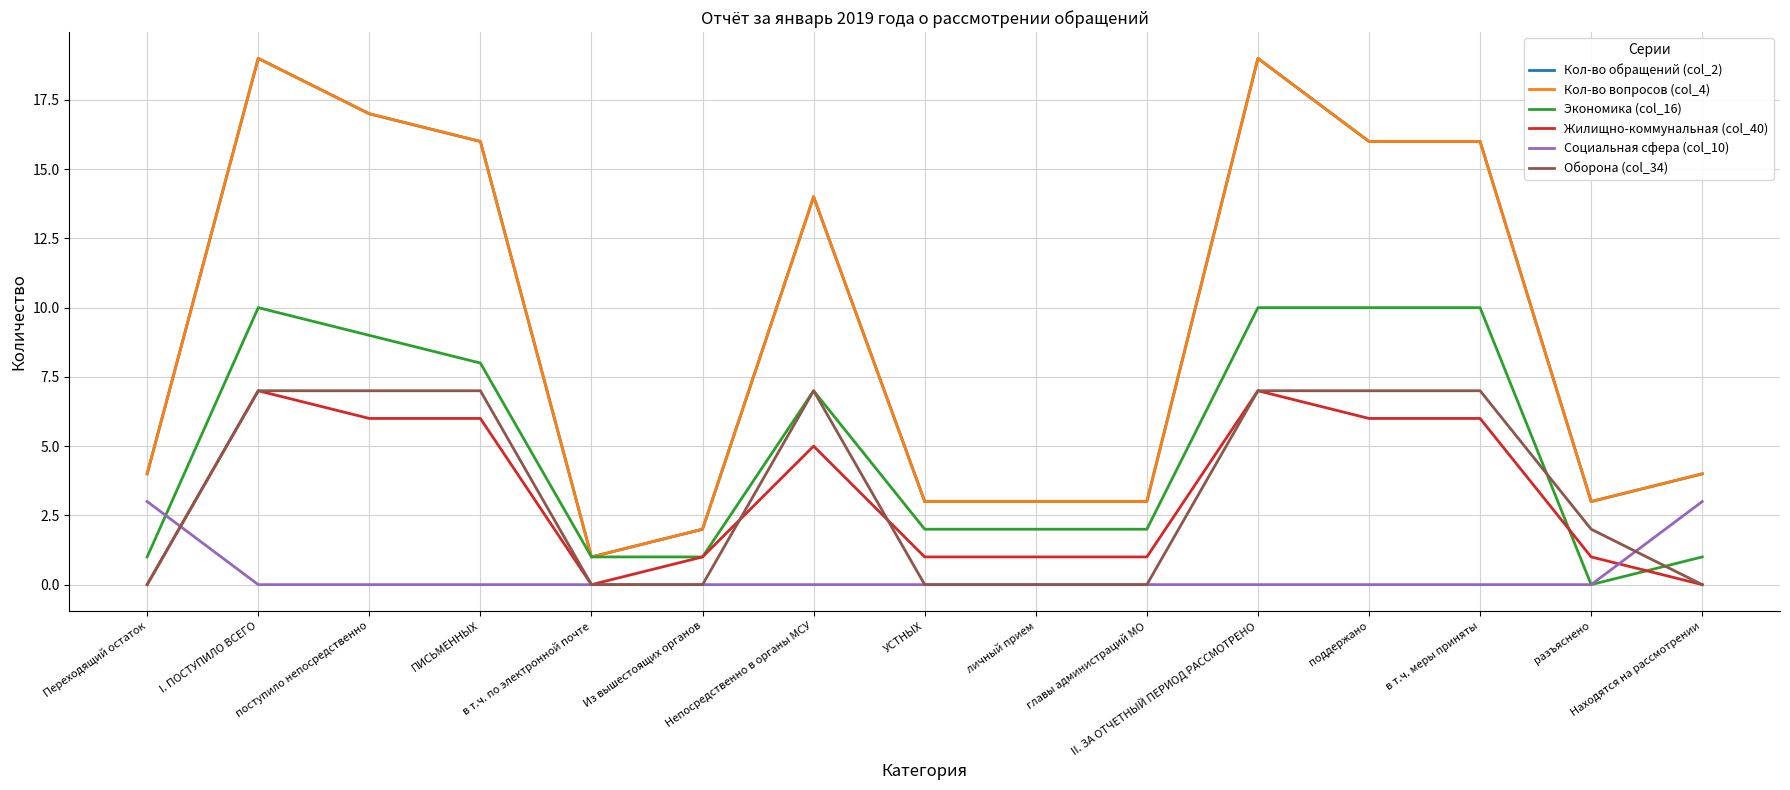

How many data points in Жилищно-коммунальная (col_40) are above 1?

7